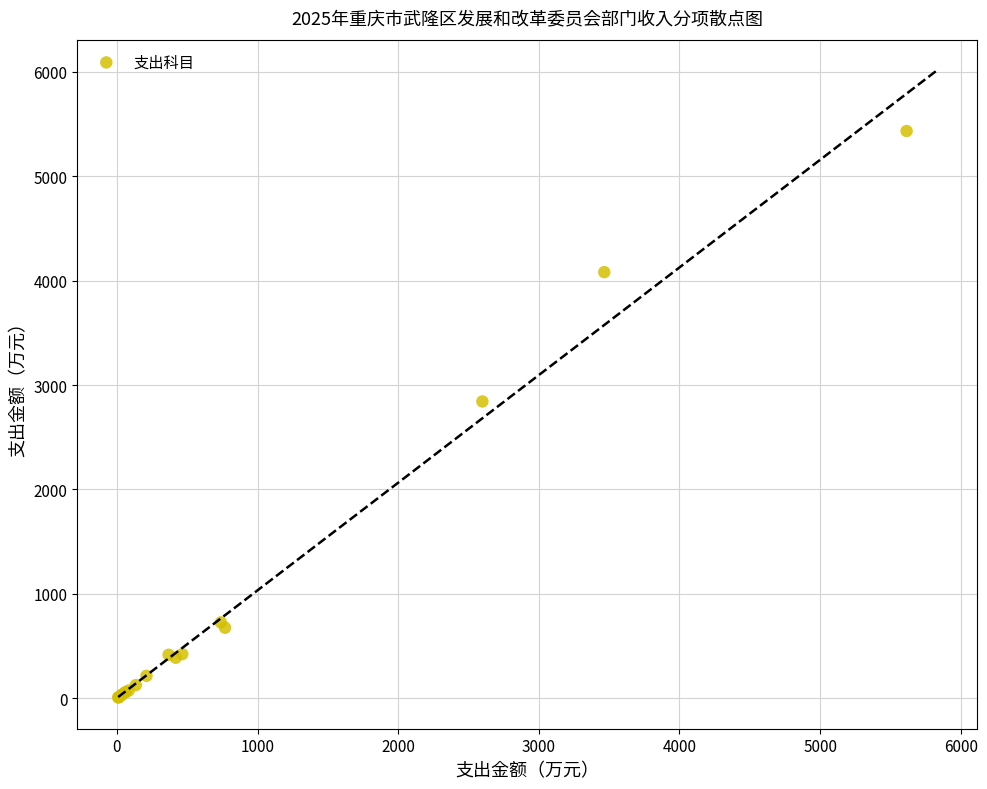

What Y value in the scatter plot is closest to 2720?

2842.7